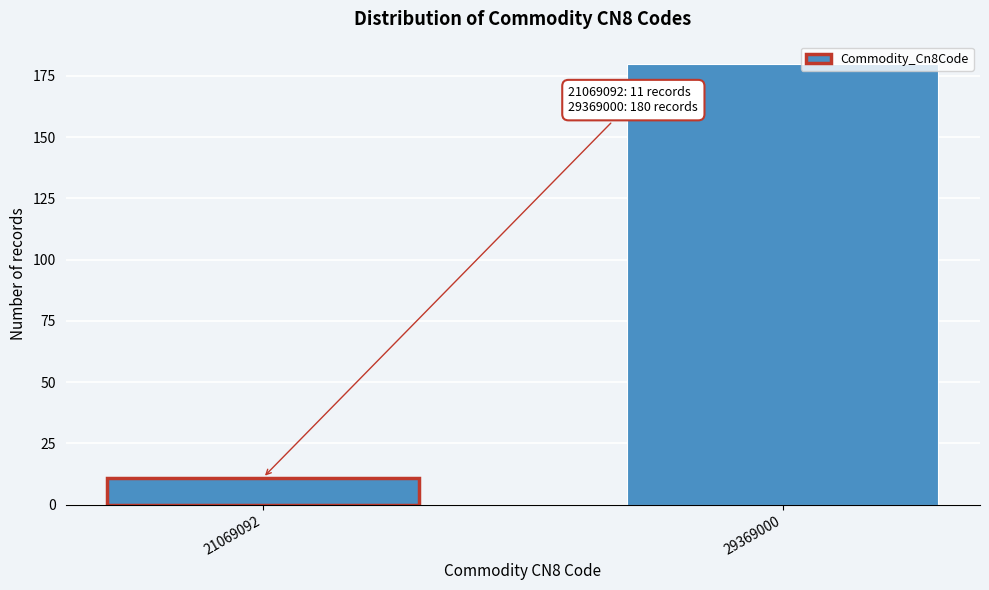

Reading left to right, what are all the values shown in this chart?

11	180